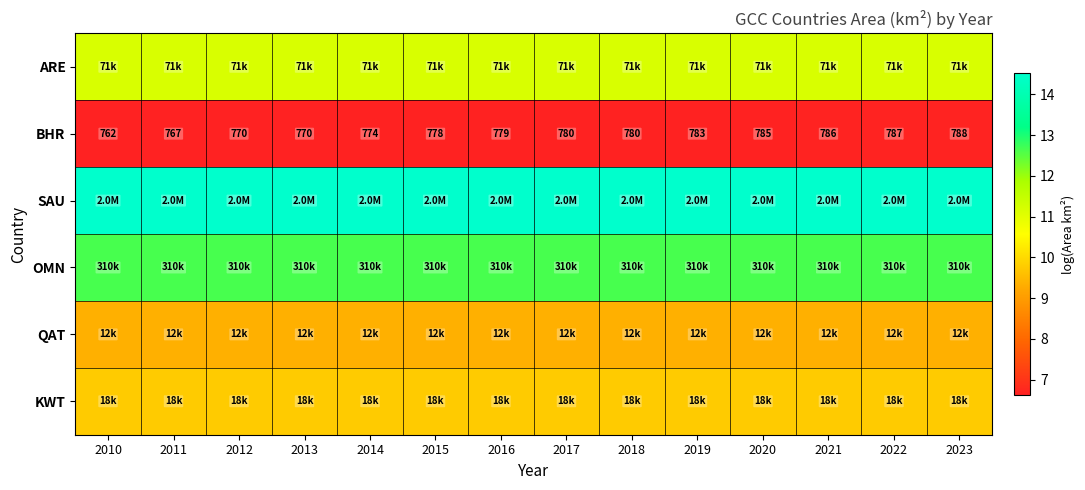

What is the spread (max minus min) of values at 2011?

7.9